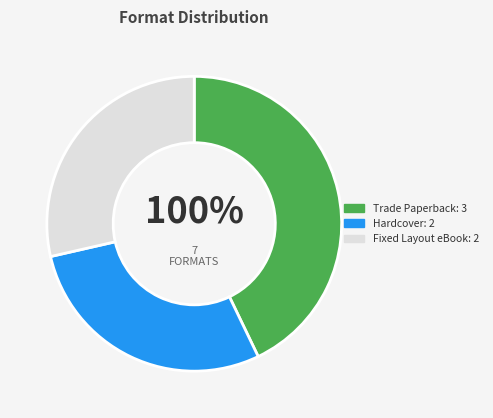

True or false: Hardcover accounts for 29% of the total.

True